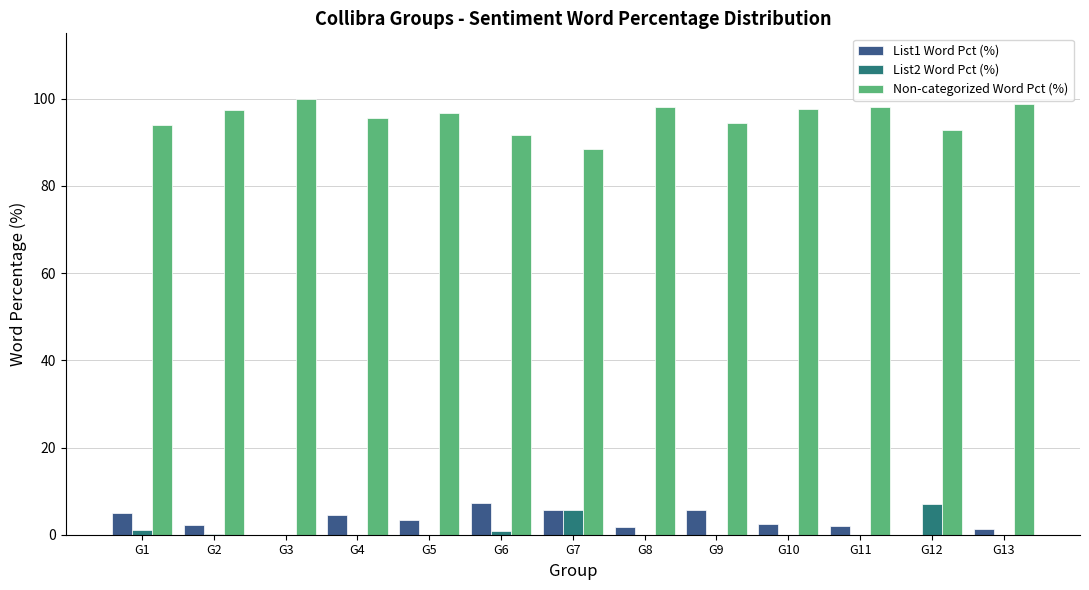

The value of Non-categorized Word Pct (%) at G1 is 93.9. True or false?

True